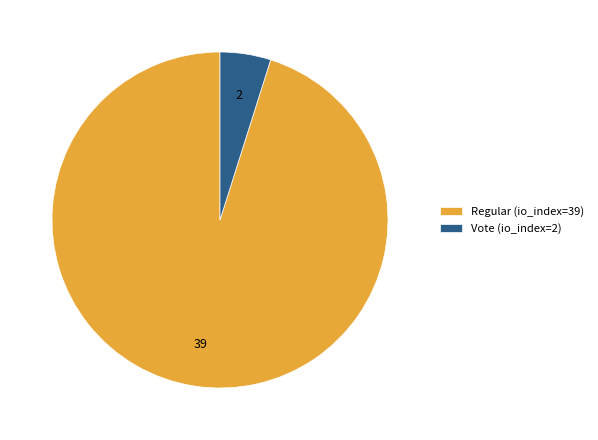

Does Regular (io_index=39) account for over 50% of the chart?

Yes